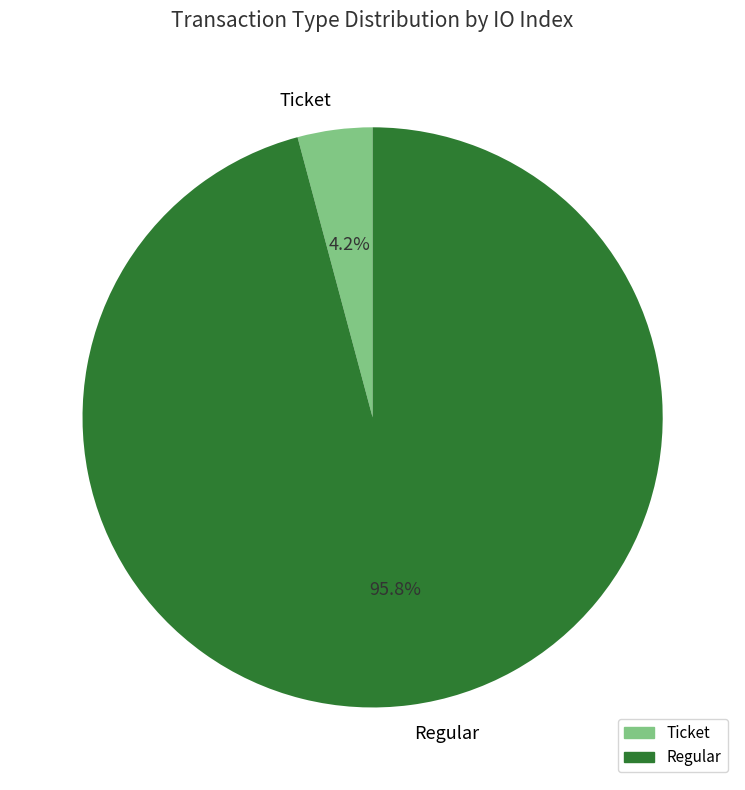

Between Regular and Ticket, which is larger?

Regular